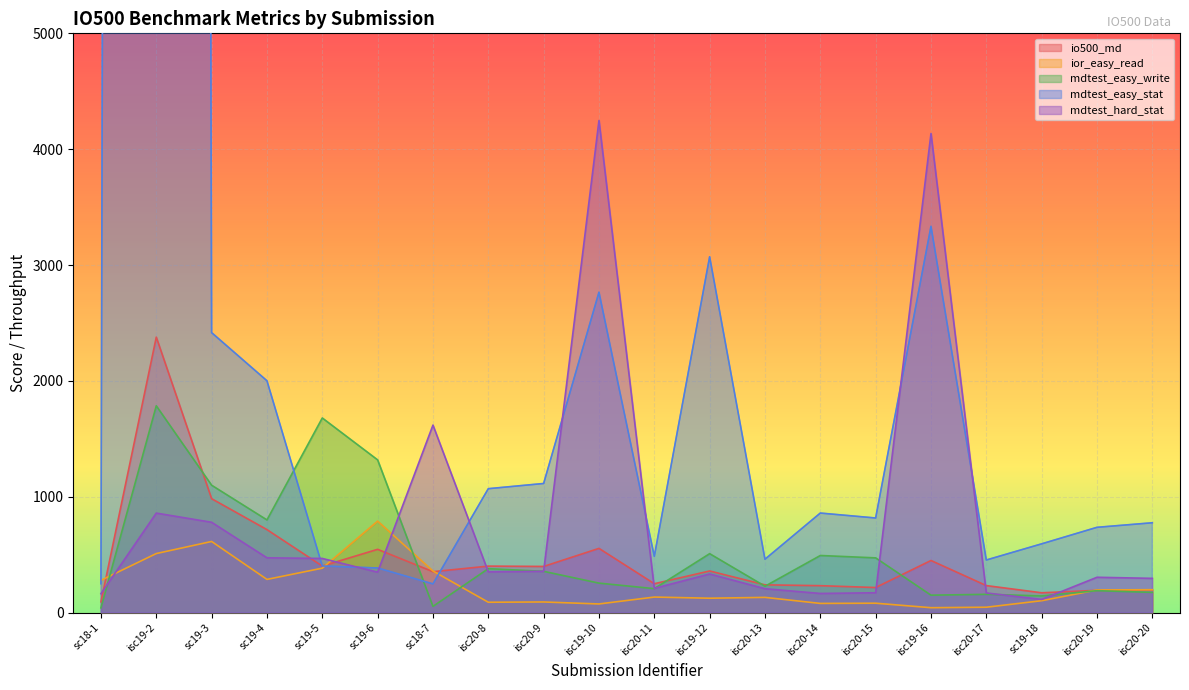

At which label does mdtest_easy_write reach its peak?

isc19-2